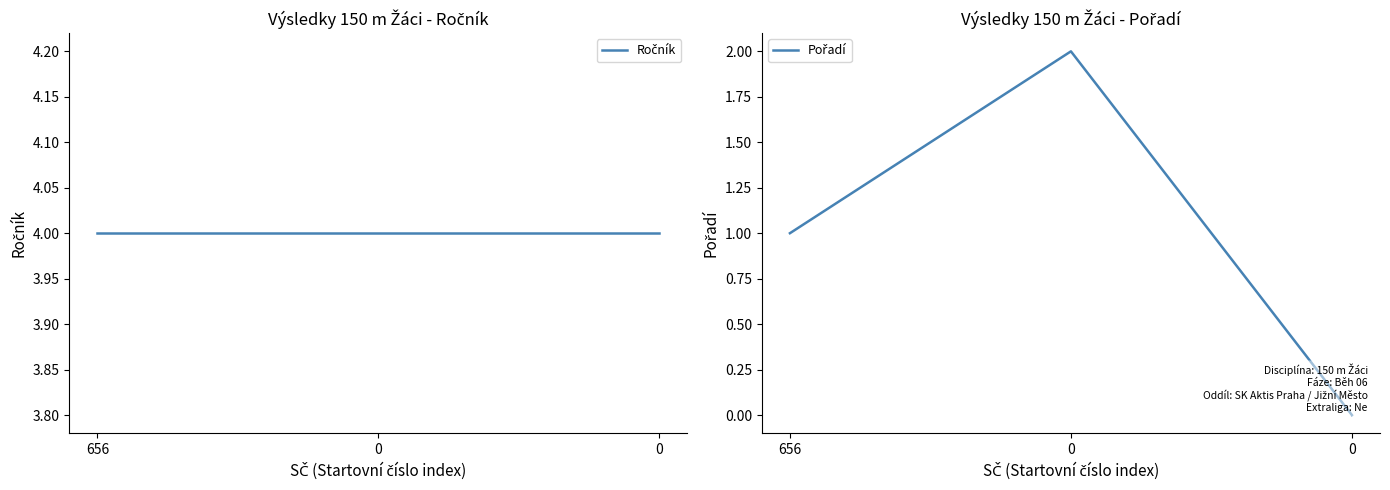

How many lines are shown in the chart?

2